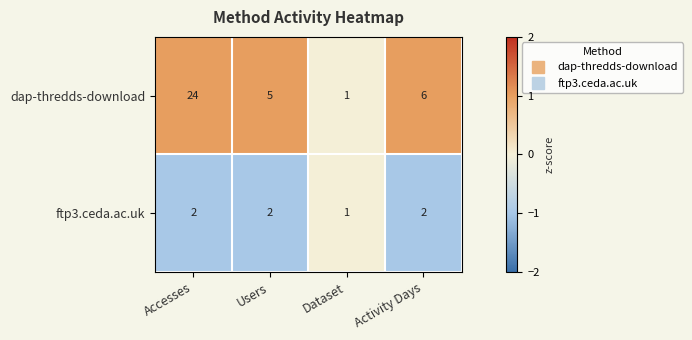

Reading right to left, what are all the values shown in this chart?

dap-thredds-download: Activity Days=6	Dataset=1	Users=5	Accesses=24
ftp3.ceda.ac.uk: Activity Days=2	Dataset=1	Users=2	Accesses=2